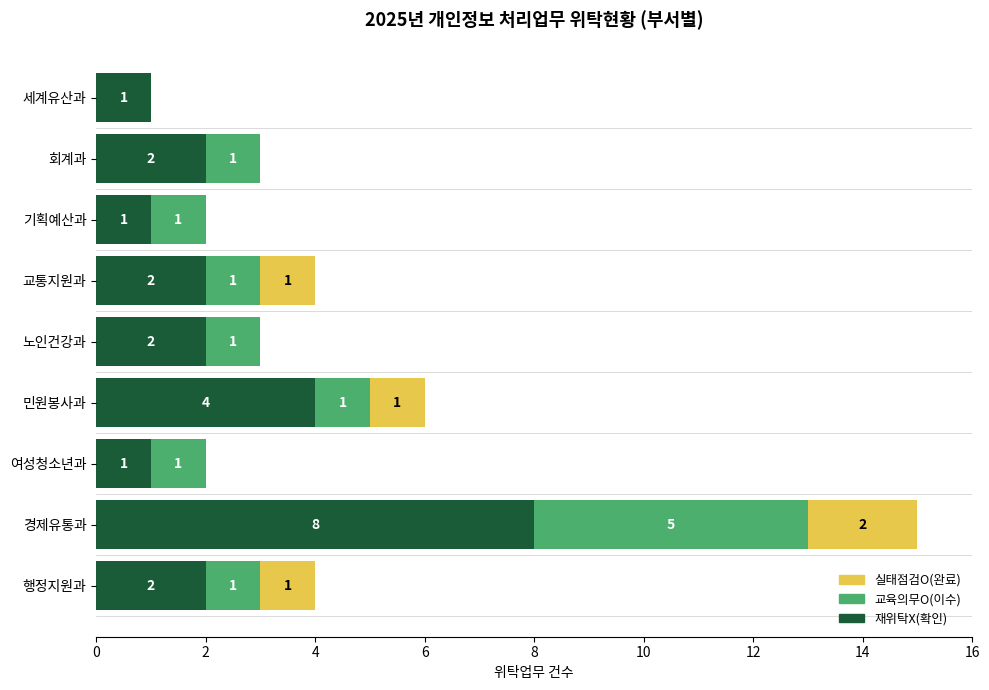

What is the sum of all 재위탁X(확인) values?

23